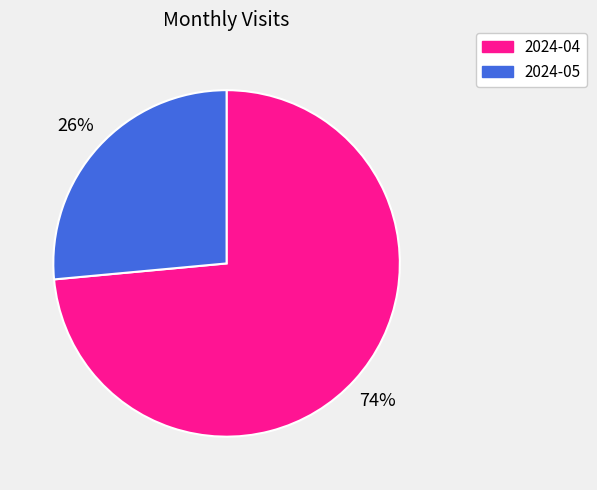

The 2024-05 slice represents 26% of the pie. True or false?

True